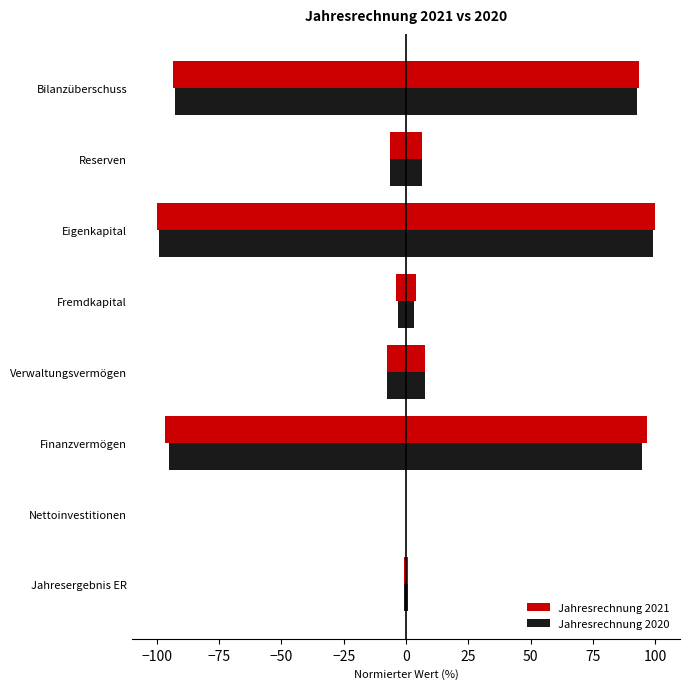

Rank the series at Nettoinvestitionen from lowest to highest value.

Jahresrechnung 2021, Jahresrechnung 2020